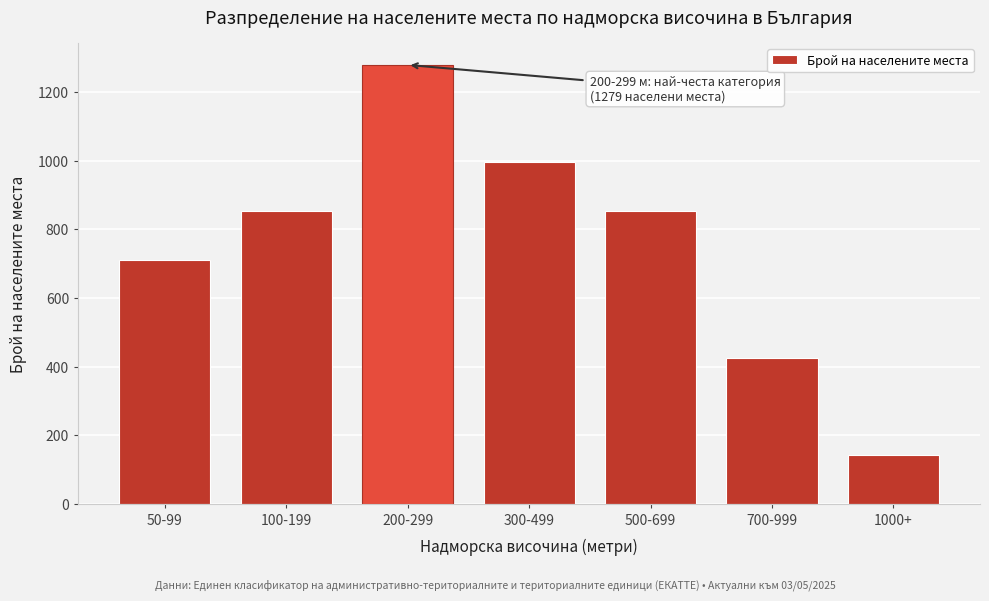

Reading left to right, transcribe all the data shown in this chart.

50-99=711	100-199=853	200-299=1279	300-499=995	500-699=853	700-999=426	1000+=142